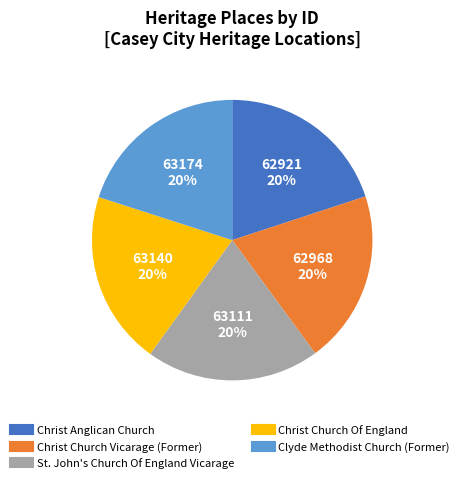

What percentage is the St. John's Church Of England Vicarage slice, to the nearest percent?

20%